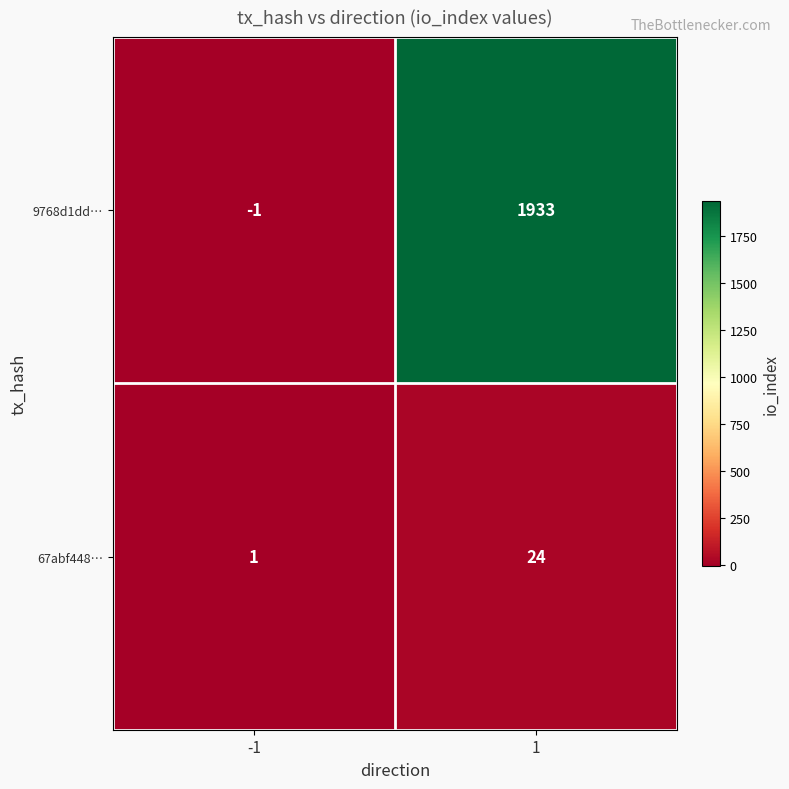

True or false: 67abf448… has a value of 24 at 1.

True